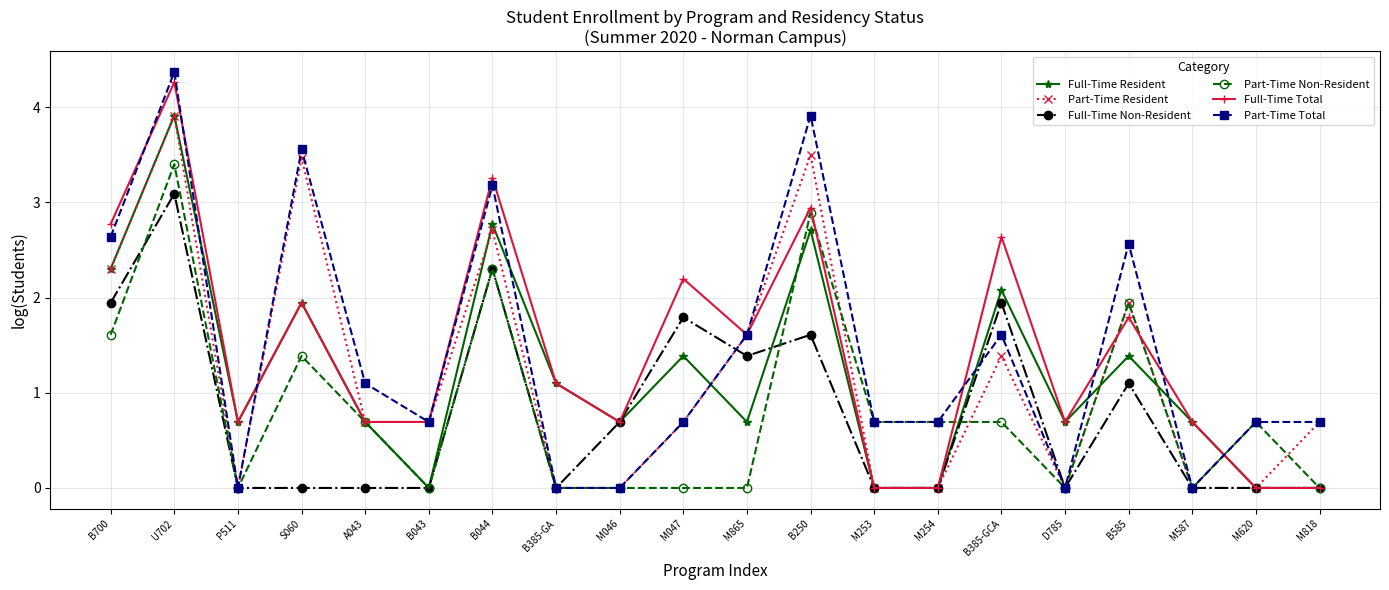

What is the sum of the Full-Time Resident values at B250 and A043?

3.4